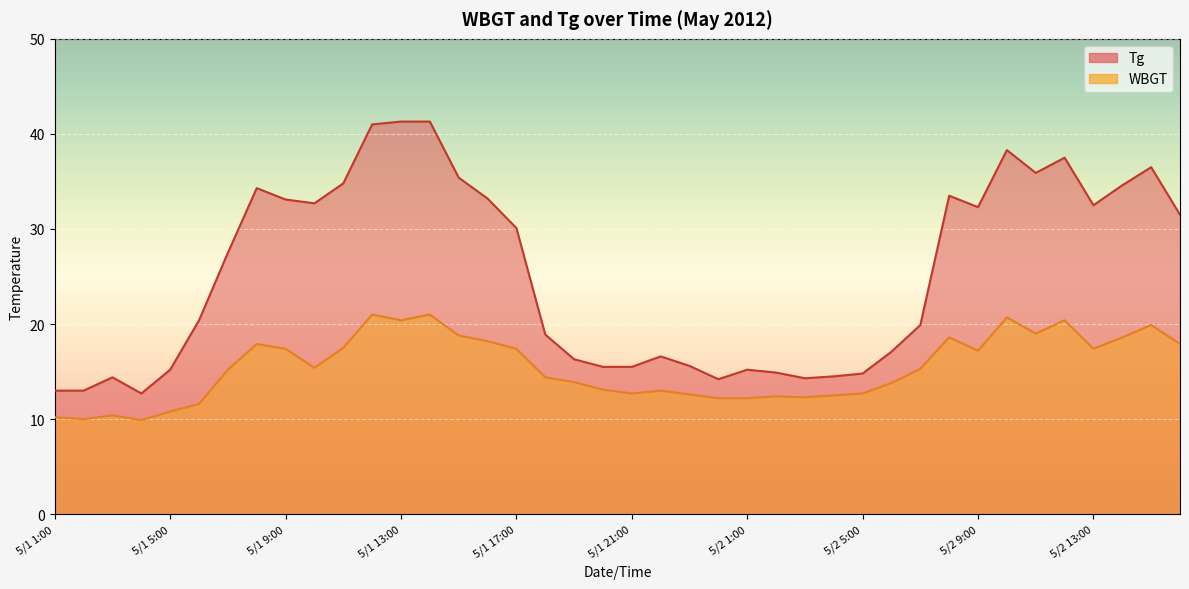

What is the value of the WBGT point at the 8th from the left?

17.9